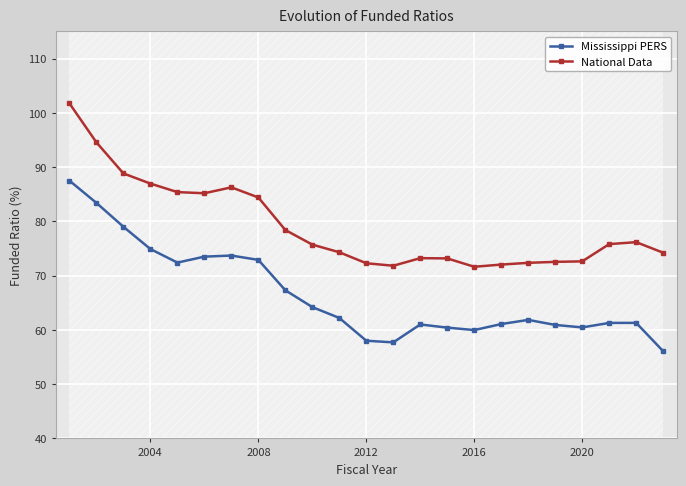

True or false: National Data has more than 2 points higher than both neighbors.

True